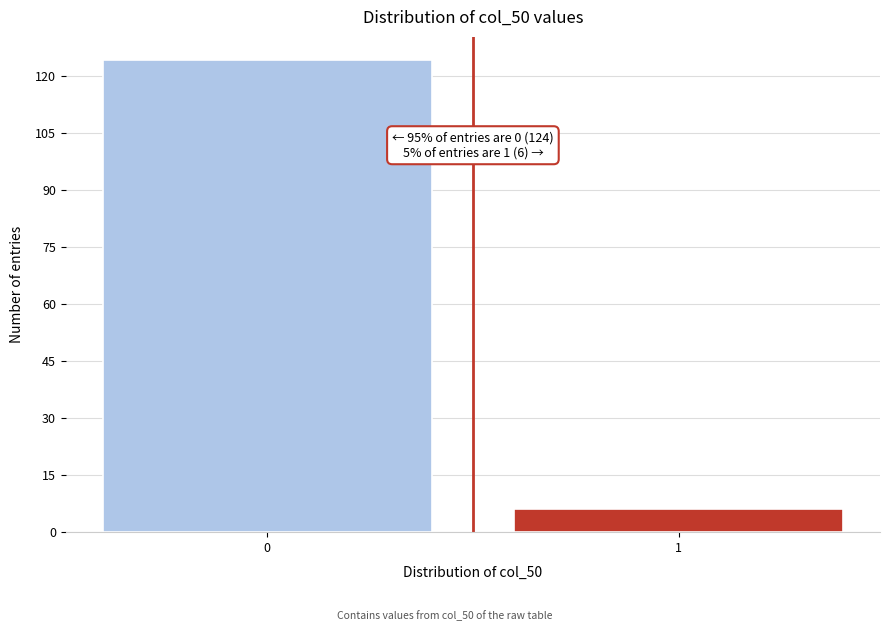

Reading left to right, transcribe all the data shown in this chart.

0=124	1=6